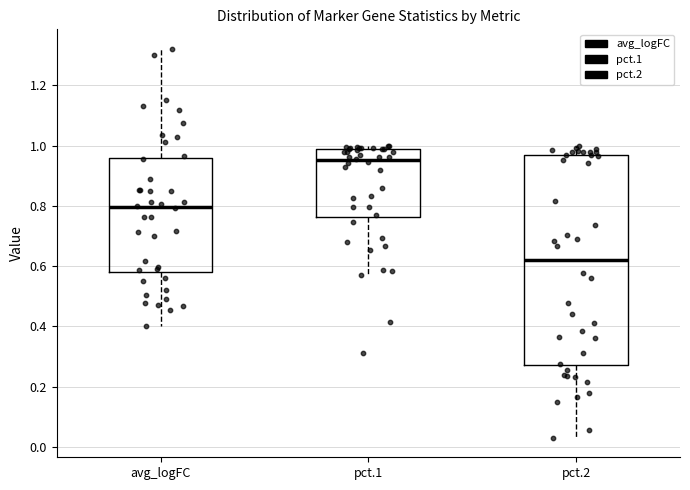

Which box has the highest median line?

pct.1